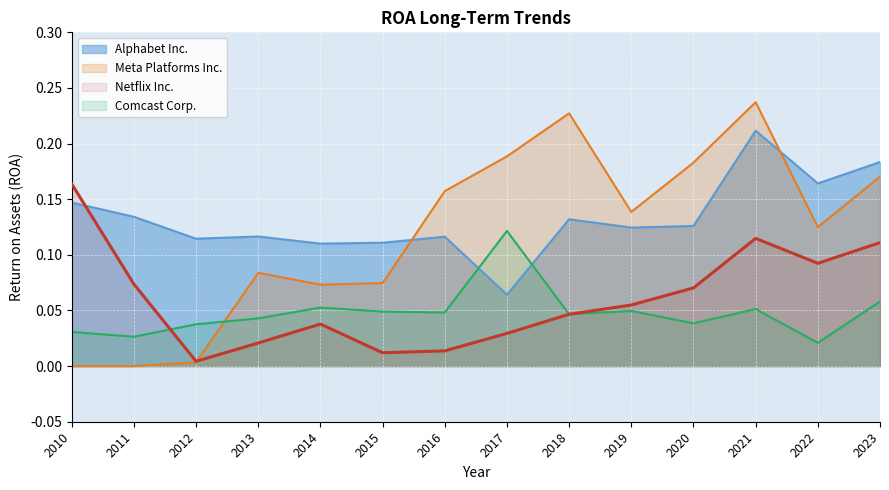

Reading right to left, what are all the values shown in this chart?

Alphabet Inc.: 0.2	0.2	0.2	0.1	0.1	0.1	0.1	0.1	0.1	0.1	0.1	0.1	0.1	0.1
Comcast Corp.: 0.1	0.0	0.1	0.0	0.0	0.0	0.1	0.0	0.0	0.1	0.0	0.0	0.0	0.0
Netflix Inc.: 0.1	0.1	0.1	0.1	0.1	0.0	0.0	0.0	0.0	0.0	0.0	0.0	0.1	0.2
Meta Platforms Inc.: 0.2	0.1	0.2	0.2	0.1	0.2	0.2	0.2	0.1	0.1	0.1	0.0	0.0	0.0